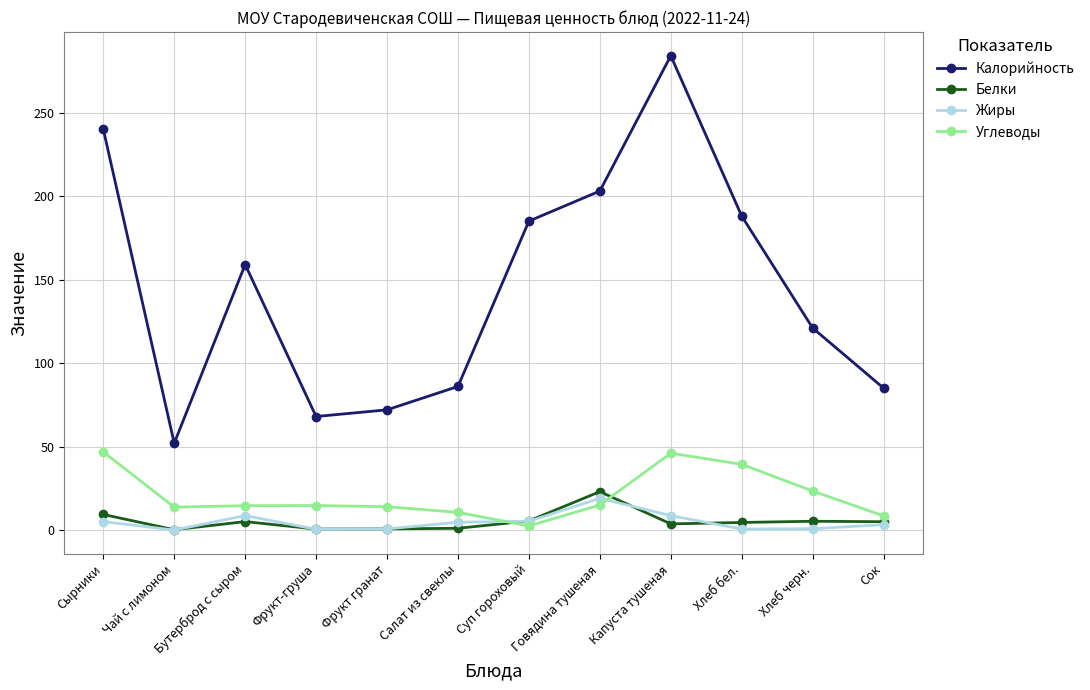

What is the value of the Жиры point at the 12th from the left?

3.2